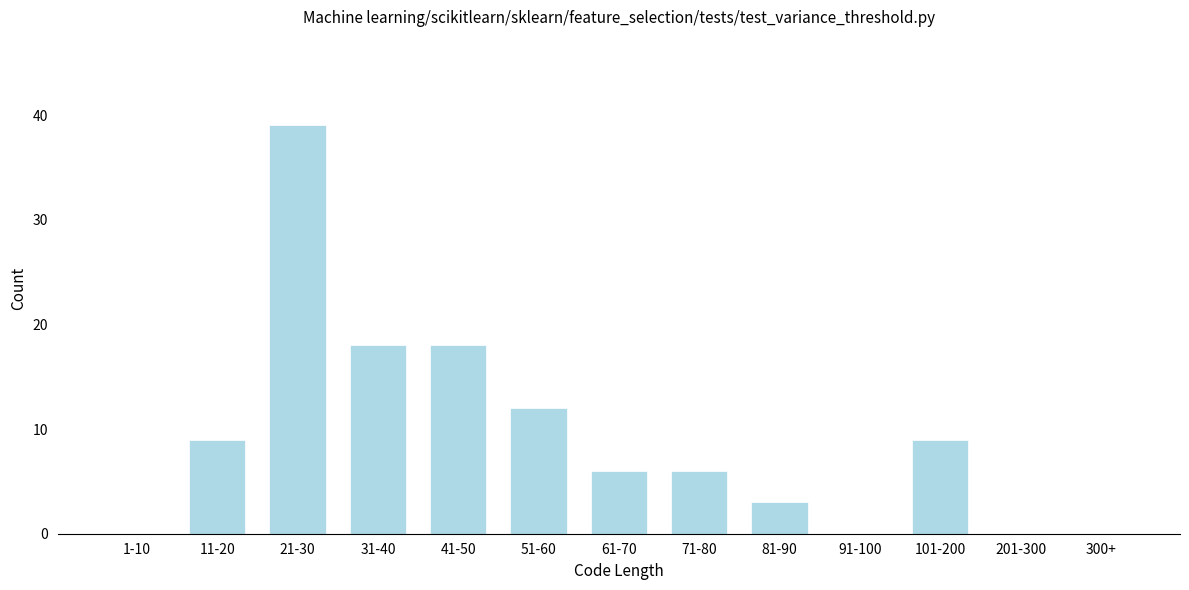

Reading left to right, transcribe all the data shown in this chart.

1-10=0	11-20=9	21-30=39	31-40=18	41-50=18	51-60=12	61-70=6	71-80=6	81-90=3	91-100=0	101-200=9	201-300=0	300+=0